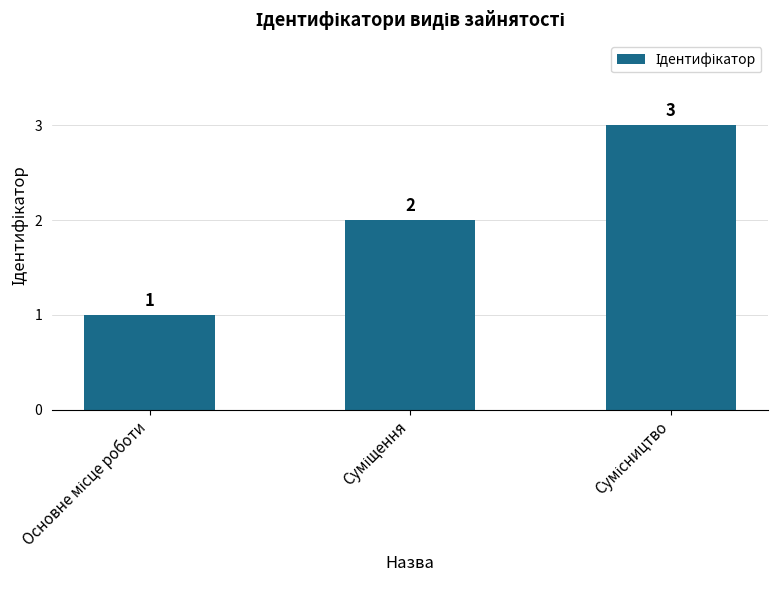

What is the sum of all values?

6